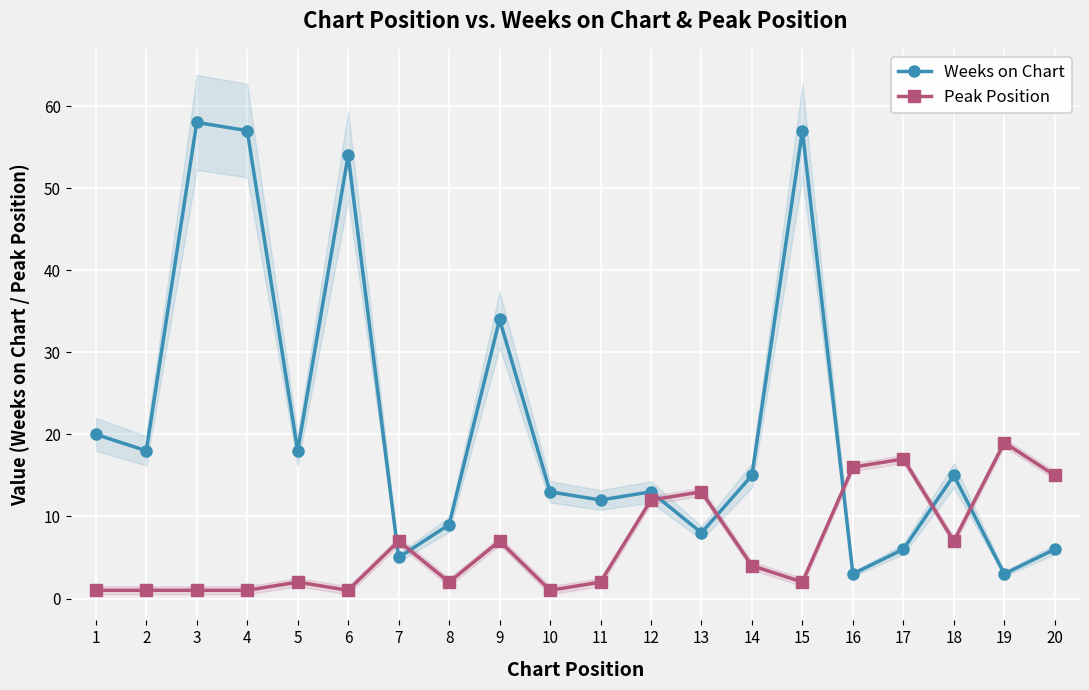

Rank the series by their average value, from highest to lowest.

Weeks on Chart, Peak Position